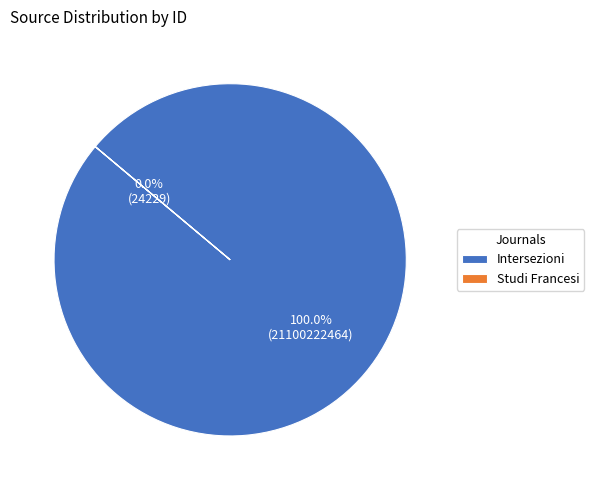

To the nearest percent, what is the difference between the largest and smallest slice percentages?

100%